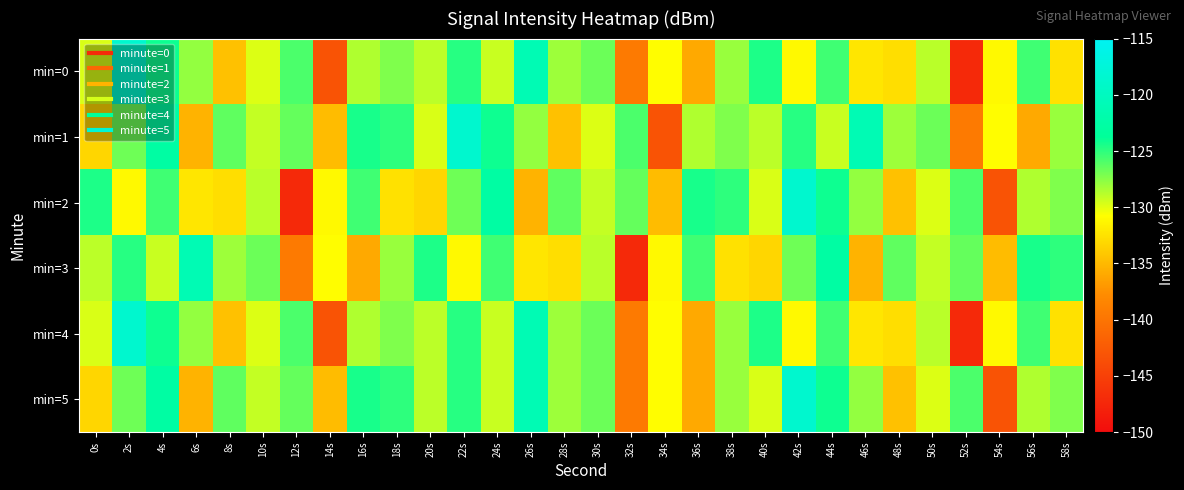

Reading right to left, transcribe all the data shown in this chart.

min=0: 58s=-132.6	56s=-125.5	54s=-131.1	52s=-147.2	50s=-128.8	48s=-132.8	46s=-132.2	44s=-125.5	42s=-131.1	40s=-124.6	38s=-128.0	36s=-135.9	34s=-130.8	32s=-139.5	30s=-126.8	28s=-128.1	26s=-121.0	24s=-129.2	22s=-124.8	20s=-128.9	18s=-127.3	16s=-128.6	14s=-143.2	12s=-125.8	10s=-129.8	8s=-134.5	6s=-127.8	4s=-124.2	2s=-118.5	0s=-129.7
min=1: 58s=-128.0	56s=-135.9	54s=-130.8	52s=-139.5	50s=-126.8	48s=-128.1	46s=-121.0	44s=-129.2	42s=-124.8	40s=-128.9	38s=-127.3	36s=-128.6	34s=-143.2	32s=-125.8	30s=-129.8	28s=-134.5	26s=-127.8	24s=-124.2	22s=-118.5	20s=-129.7	18s=-125.0	16s=-124.4	14s=-134.8	12s=-126.6	10s=-129.1	8s=-126.4	6s=-135.4	4s=-122.8	2s=-126.8	0s=-133.2
min=2: 58s=-127.3	56s=-128.6	54s=-143.2	52s=-125.8	50s=-129.8	48s=-134.5	46s=-127.8	44s=-124.2	42s=-118.5	40s=-129.7	38s=-125.0	36s=-124.4	34s=-134.8	32s=-126.6	30s=-129.1	28s=-126.4	26s=-135.4	24s=-122.8	22s=-126.8	20s=-133.2	18s=-132.6	16s=-125.5	14s=-131.1	12s=-147.2	10s=-128.8	8s=-132.8	6s=-132.2	4s=-125.5	2s=-131.1	0s=-124.6
min=3: 58s=-125.0	56s=-124.4	54s=-134.8	52s=-126.6	50s=-129.1	48s=-126.4	46s=-135.4	44s=-122.8	42s=-126.8	40s=-133.2	38s=-132.6	36s=-125.5	34s=-131.1	32s=-147.2	30s=-128.8	28s=-132.8	26s=-132.2	24s=-125.5	22s=-131.1	20s=-124.6	18s=-128.0	16s=-135.9	14s=-130.8	12s=-139.5	10s=-126.8	8s=-128.1	6s=-121.0	4s=-129.2	2s=-124.8	0s=-128.9
min=4: 58s=-132.6	56s=-125.5	54s=-131.1	52s=-147.2	50s=-128.8	48s=-132.8	46s=-132.2	44s=-125.5	42s=-131.1	40s=-124.6	38s=-128.0	36s=-135.9	34s=-130.8	32s=-139.5	30s=-126.8	28s=-128.1	26s=-121.0	24s=-129.2	22s=-124.8	20s=-128.9	18s=-127.3	16s=-128.6	14s=-143.2	12s=-125.8	10s=-129.8	8s=-134.5	6s=-127.8	4s=-124.2	2s=-118.5	0s=-129.7
min=5: 58s=-127.3	56s=-128.6	54s=-143.2	52s=-125.8	50s=-129.8	48s=-134.5	46s=-127.8	44s=-124.2	42s=-118.5	40s=-129.7	38s=-128.0	36s=-135.9	34s=-130.8	32s=-139.5	30s=-126.8	28s=-128.1	26s=-121.0	24s=-129.2	22s=-124.8	20s=-128.9	18s=-125.0	16s=-124.4	14s=-134.8	12s=-126.6	10s=-129.1	8s=-126.4	6s=-135.4	4s=-122.8	2s=-126.8	0s=-133.2